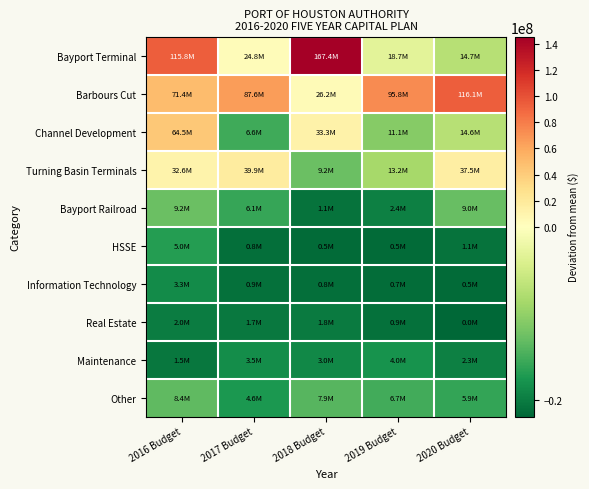

Which has a higher value, 2019 Budget or 2018 Budget?

2018 Budget